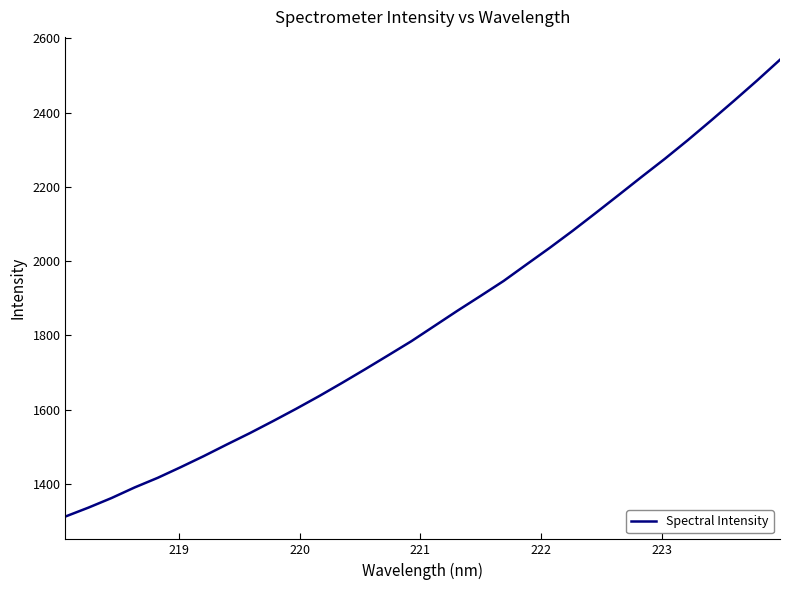

What is the smallest value displayed?

1312.3